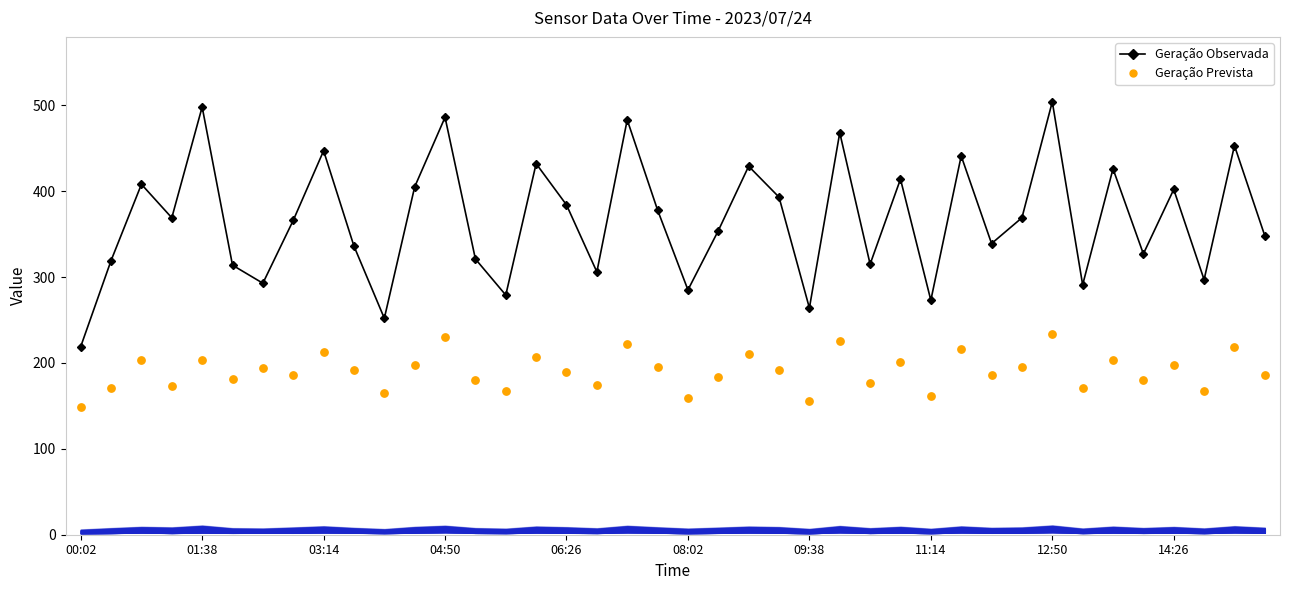

Which series contains the lowest Y value?

Geração Prevista